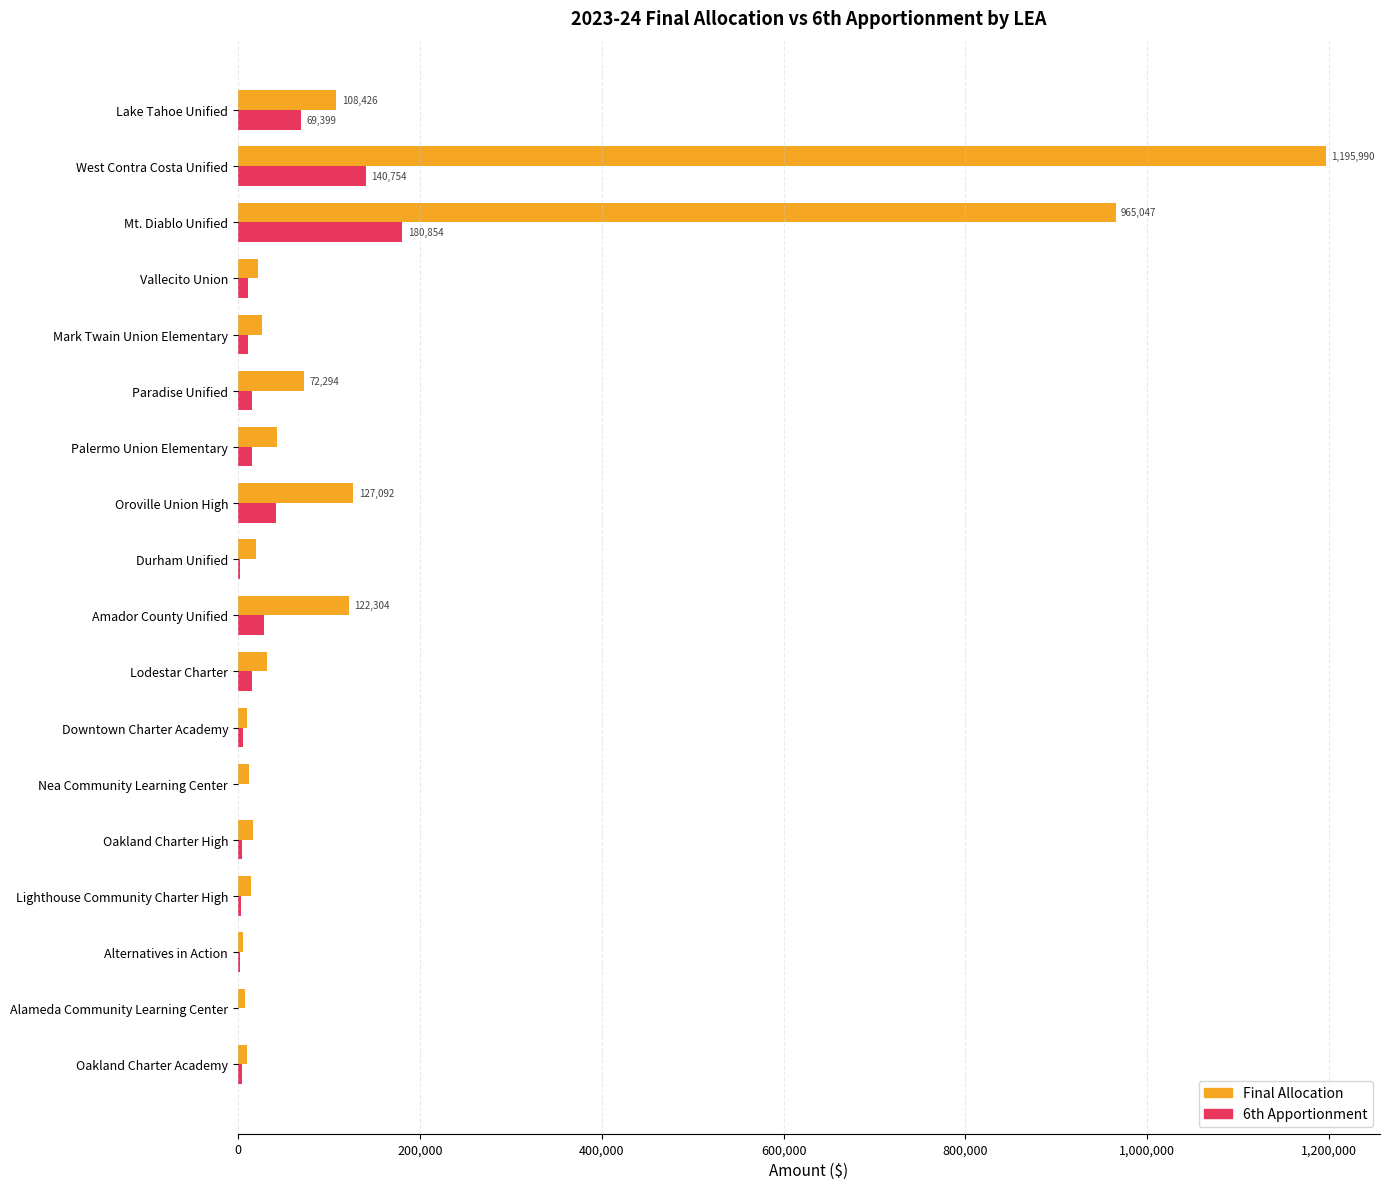

At which category is the sum across all series the highest?

West Contra Costa Unified